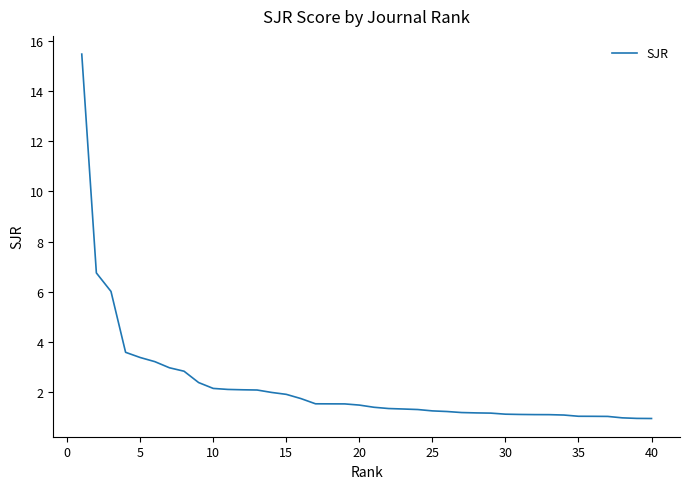

What is the maximum value shown in the chart?

15.5